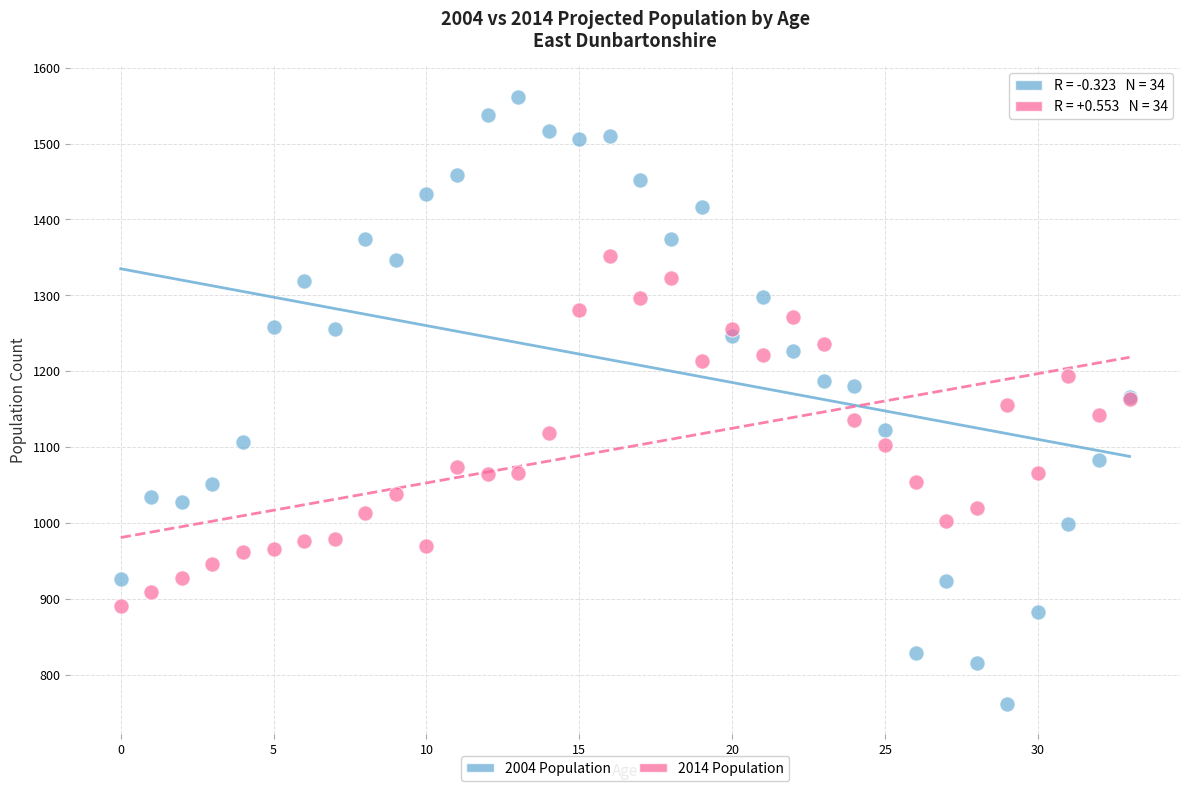

Which series contains the highest Y value?

2004 Population